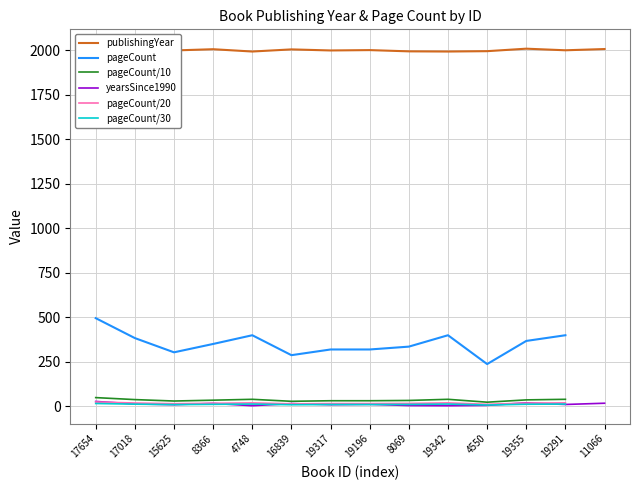

What is the sum of the yearsSince1990 values at 17654 and 19355?

48